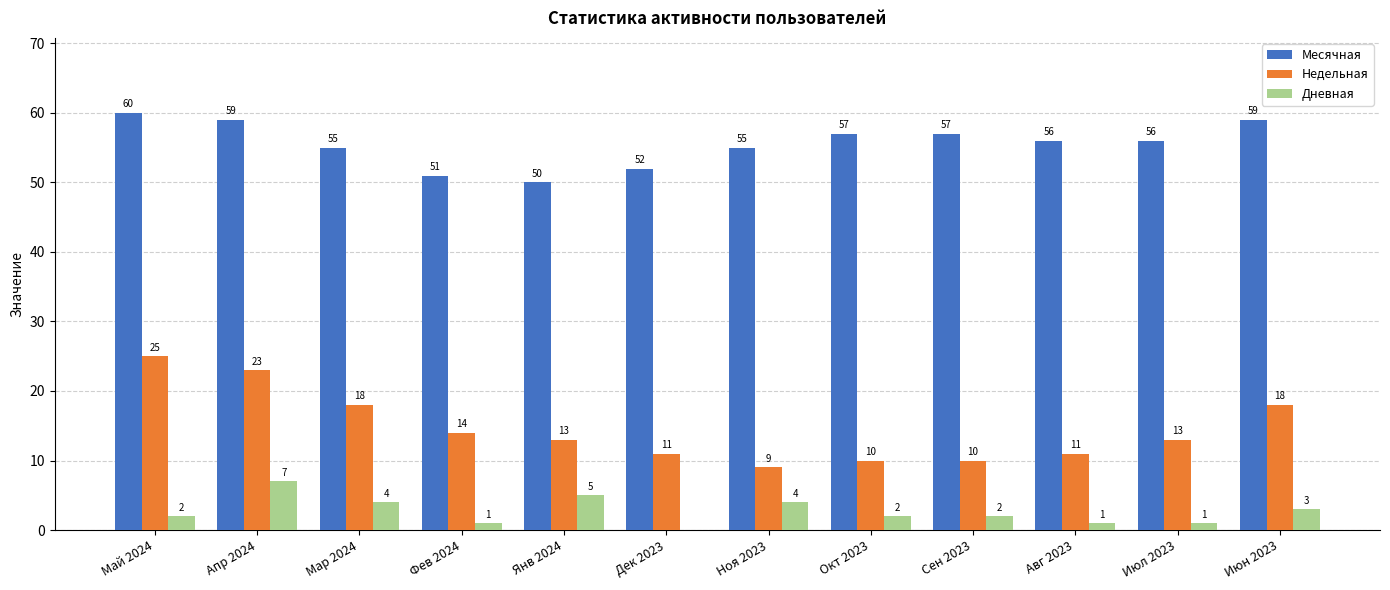

How many groups of bars are there?

12